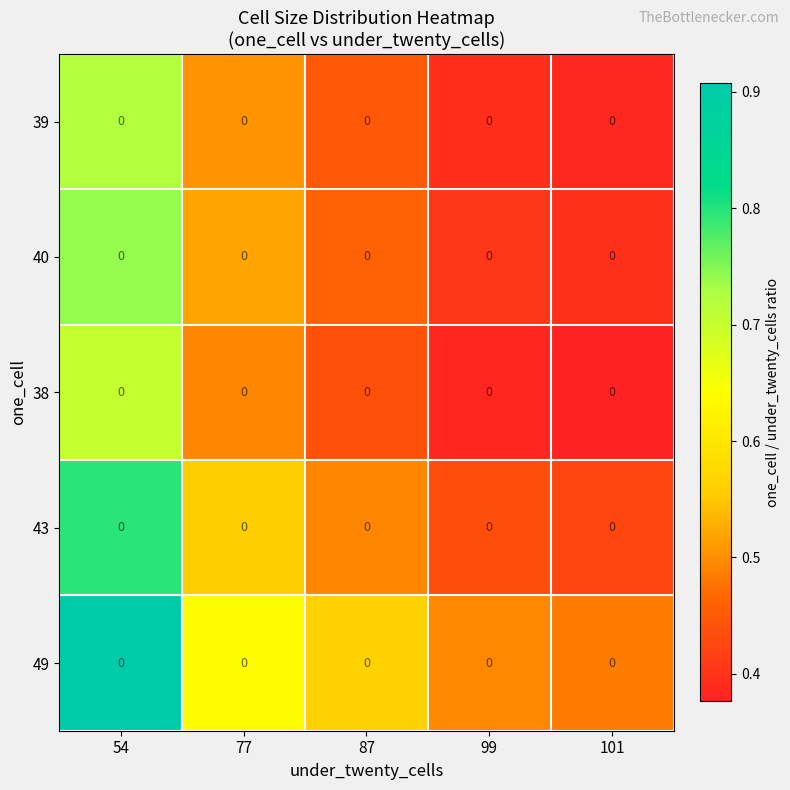

Reading right to left, list all the values displayed in this chart.

49: 101=0.0	99=0.0	87=0.0	77=0.0	54=0.0
43: 101=0.0	99=0.0	87=0.0	77=0.0	54=0.0
38: 101=0.0	99=0.0	87=0.0	77=0.0	54=0.0
40: 101=0.0	99=0.0	87=0.0	77=0.0	54=0.0
39: 101=0.0	99=0.0	87=0.0	77=0.0	54=0.0